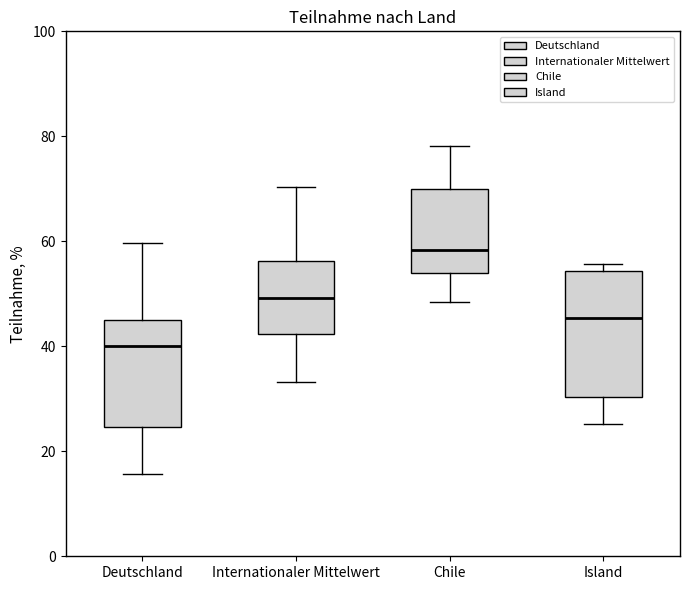

Comparing the boxes themselves (not the whiskers), which one is the tallest?

Island